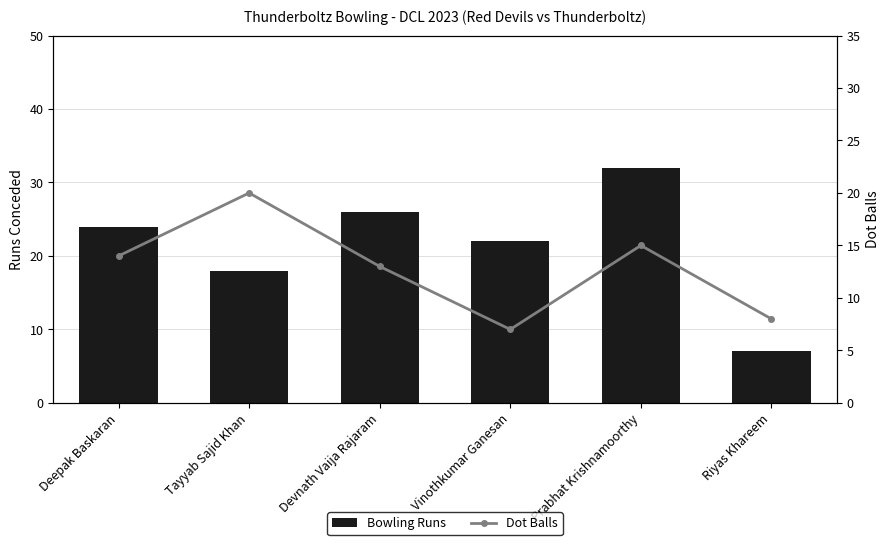

At which category does the chart reach its peak across all series?

Prabhat Krishnamoorthy